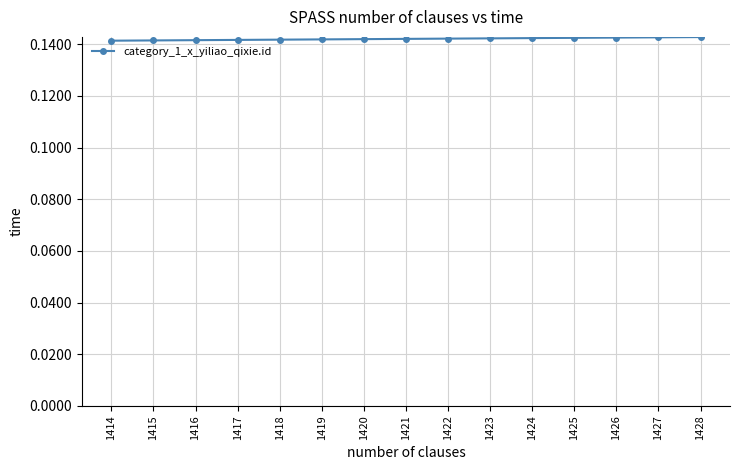

How many lines are shown in the chart?

1